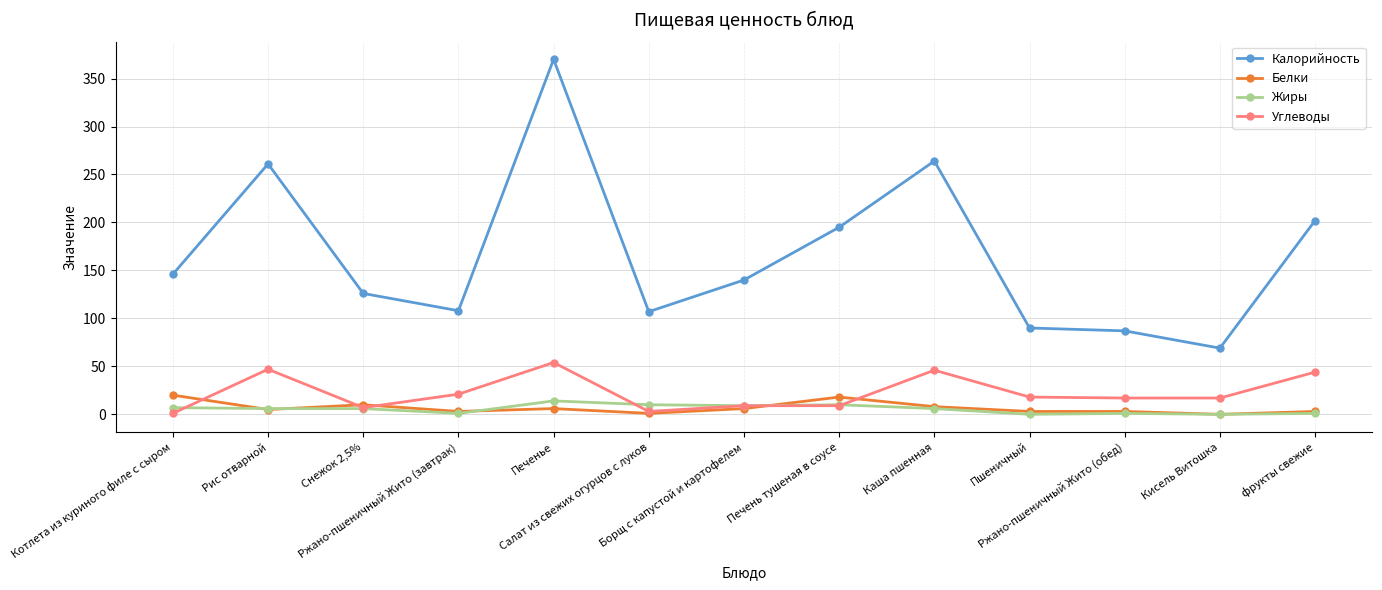

At which label is Калорийность closest to 219?

фрукты свежие